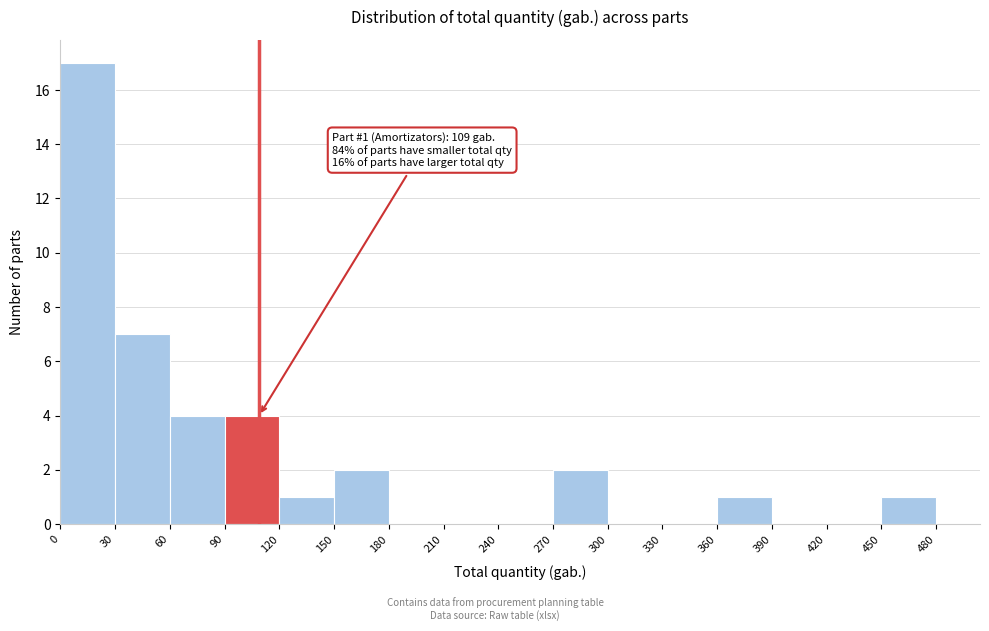

Which range on the x-axis has the tallest bar?

0 to 30